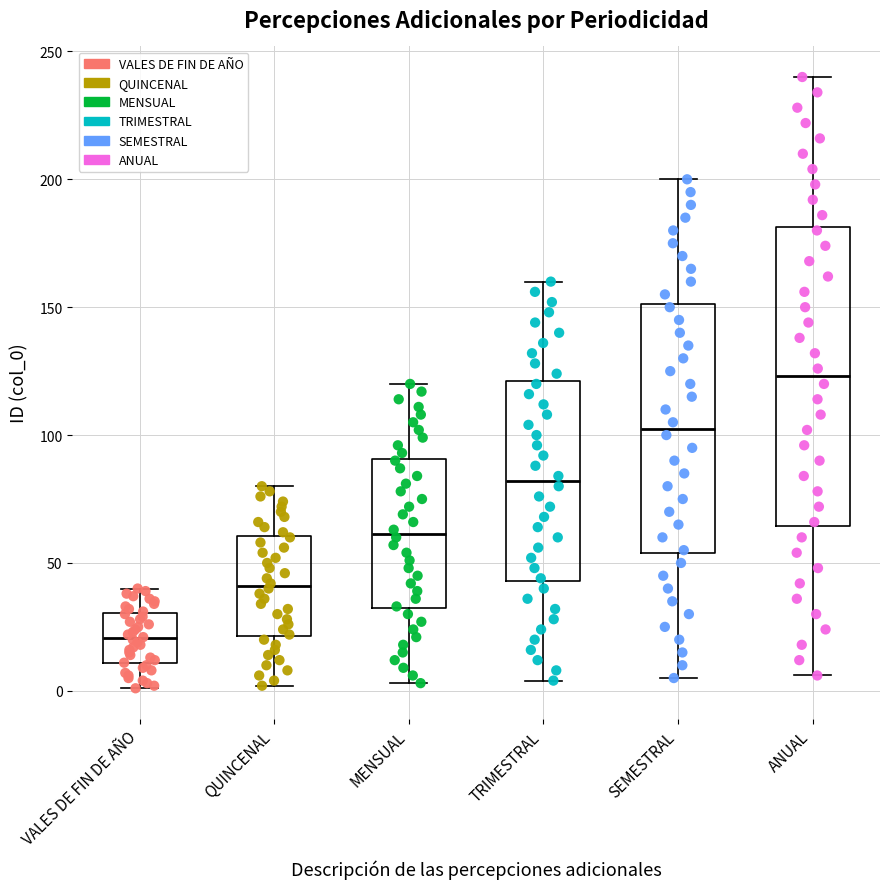

Which box has the highest median line?

ANUAL